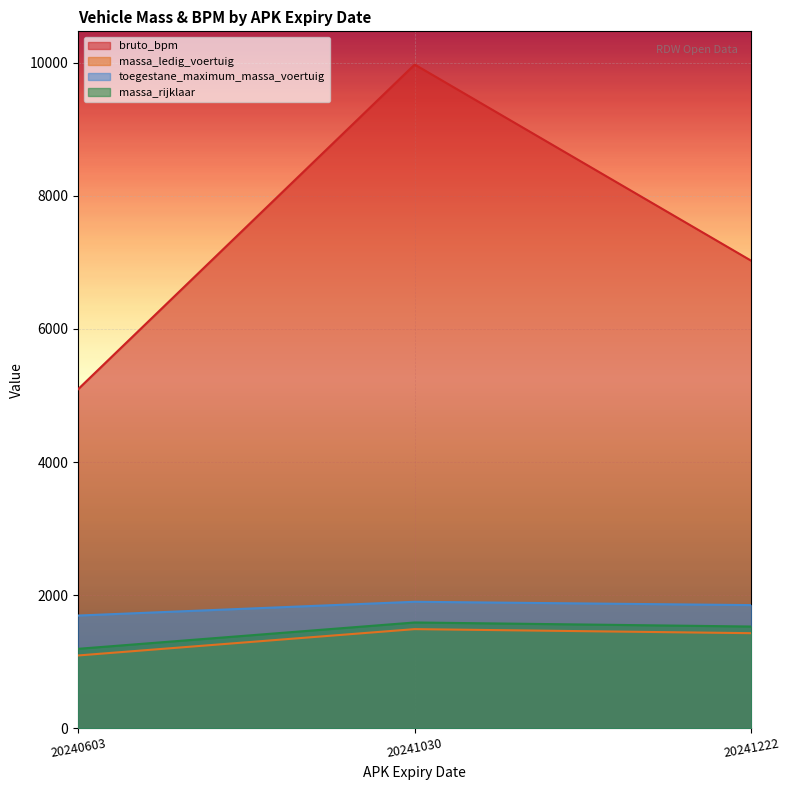

At which category is the sum across all series the highest?

20241030